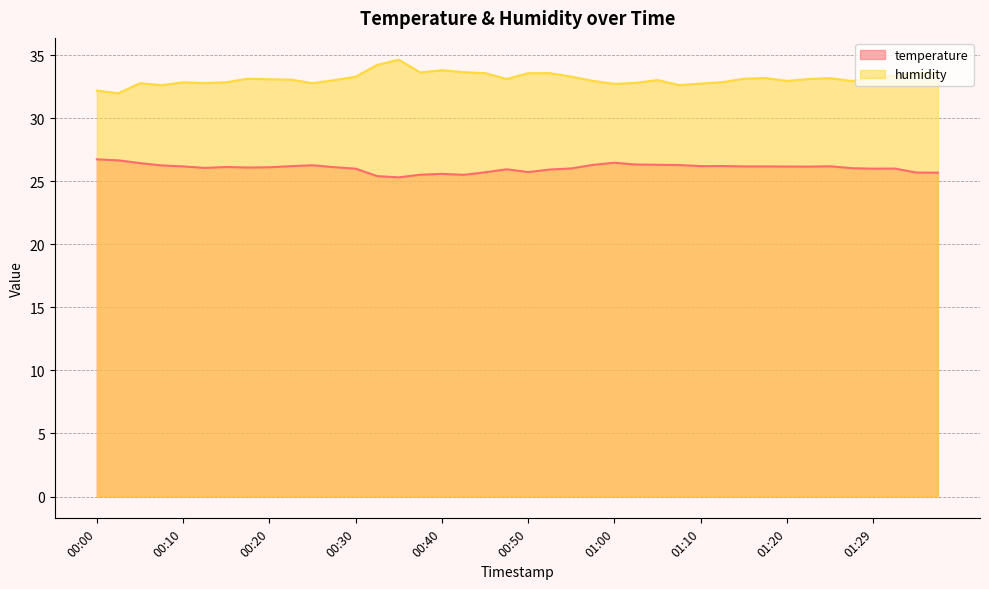

What is the label of the 37th point from the right?

00:08